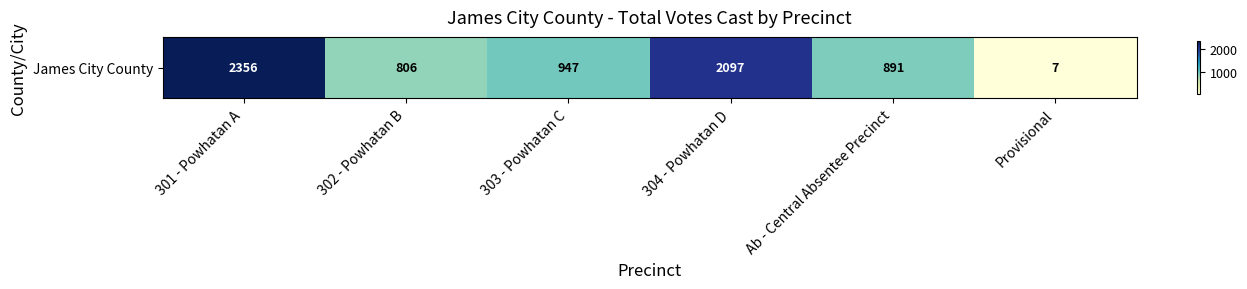

Which category has the lowest value across all series?

Provisional